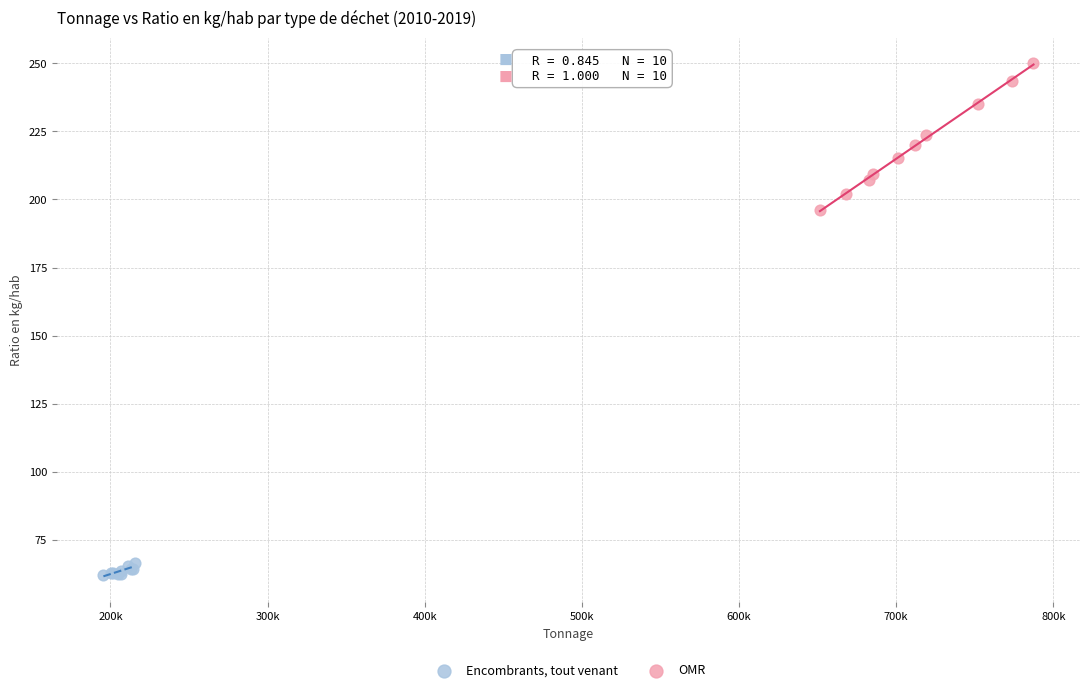

Which series reaches the maximum Y coordinate?

OMR